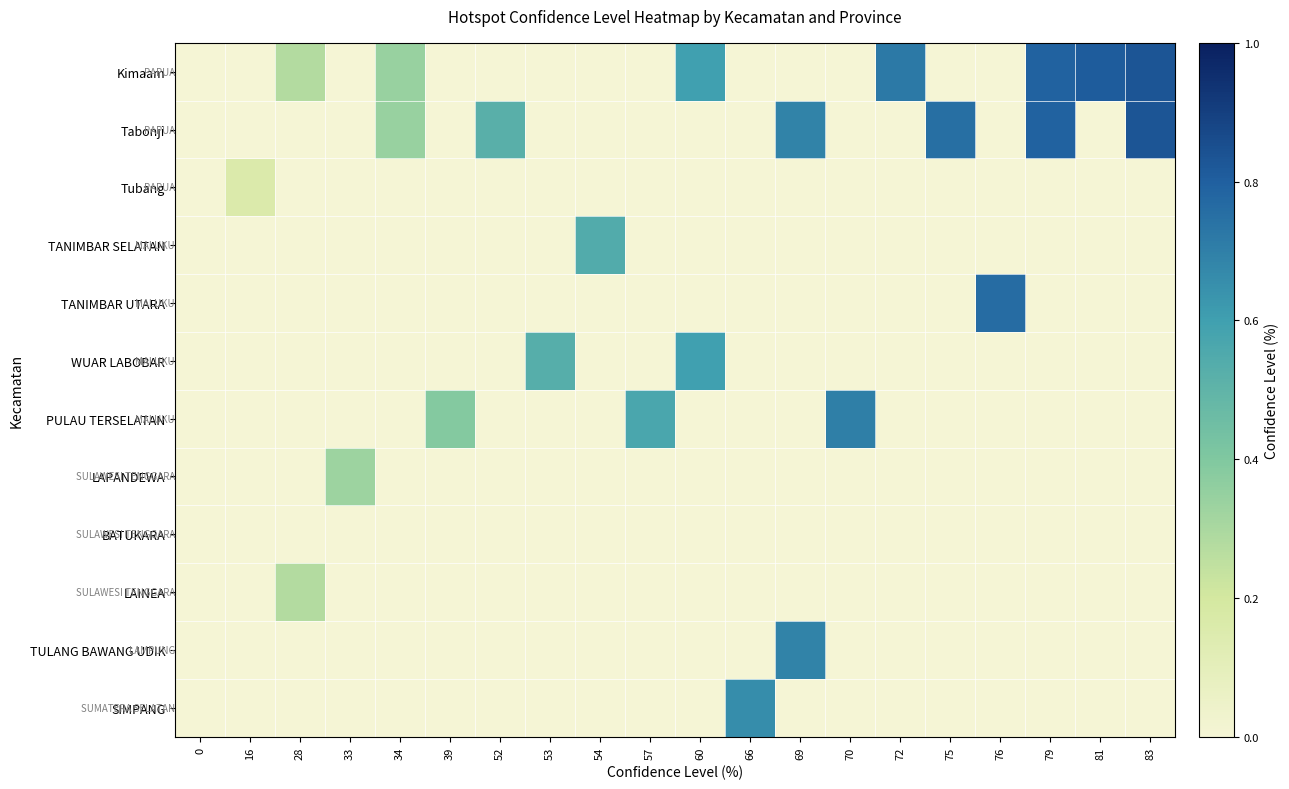

At which category is the sum across all series the highest?

83